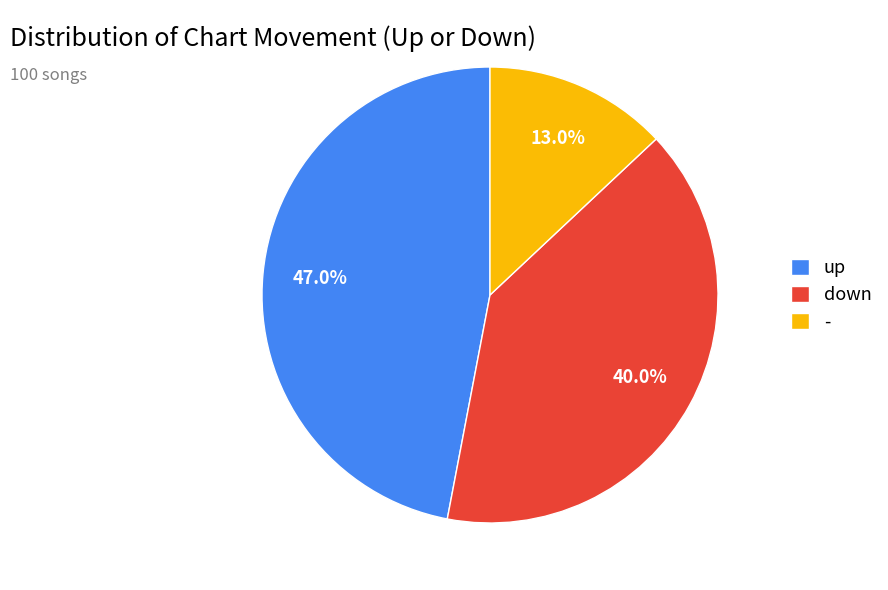

Which category has the biggest portion of the pie?

up